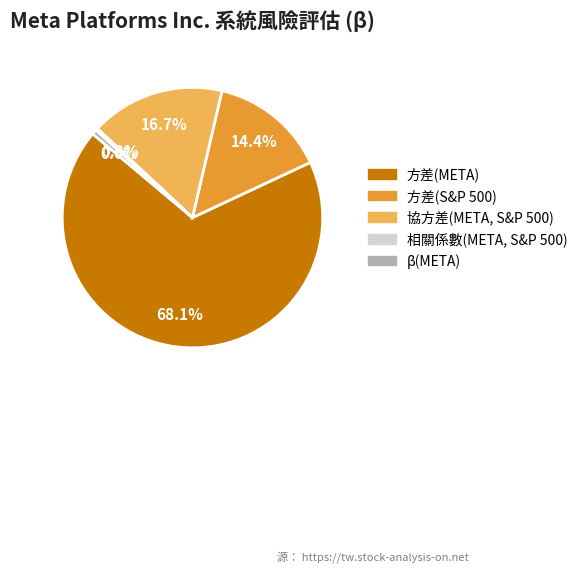

Approximately how many times larger is the value at 協方差(META, S&P 500) compared to β(META)?

28.2